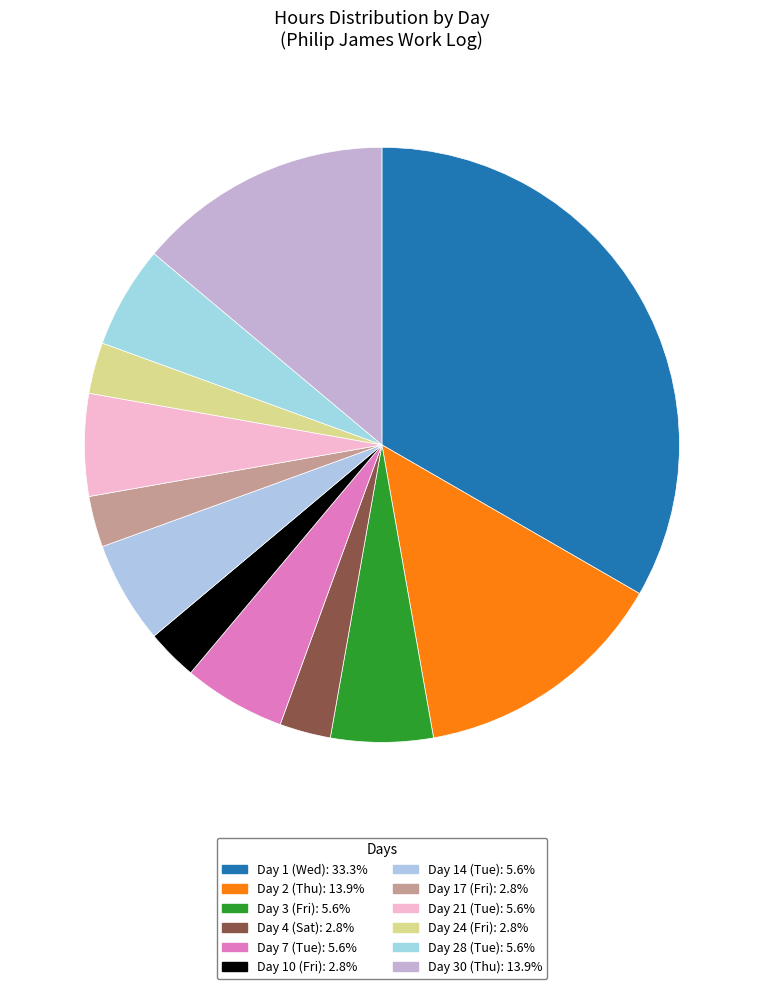

To the nearest percent, what is the difference between the Day 10 (Fri) and Day 7 (Tue) slice percentages?

3%